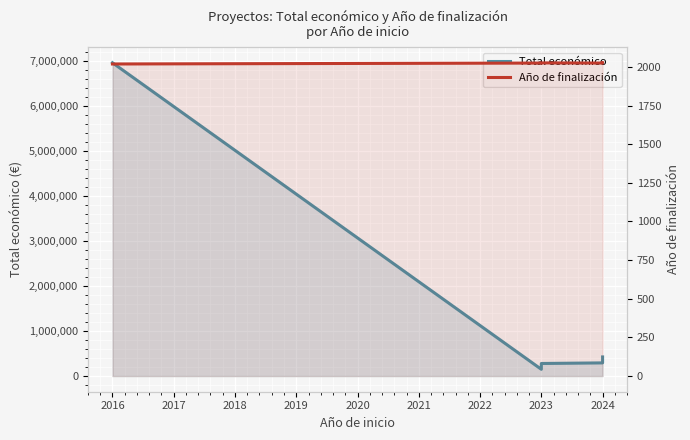

What are all the series names shown in the legend?

Total económico, Año de finalización